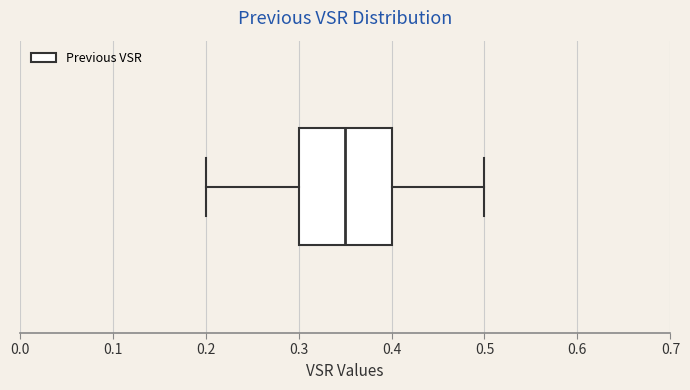

Read this box plot against the x-axis: the position of the median line, the range covered by the box, and the ends of both whiskers. The values are not printed on the chart, so give them approximately, as read against the axis.

median 0.35, box 0.30 to 0.40, whiskers 0.20 to 0.50